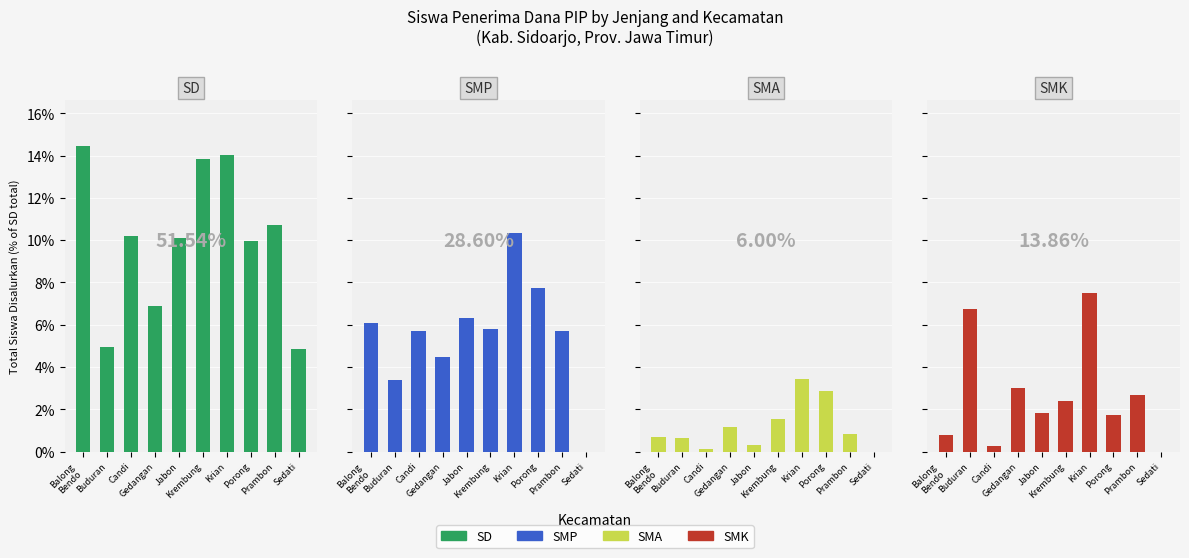

What is the label of the 1st bar from the right?

Sedati